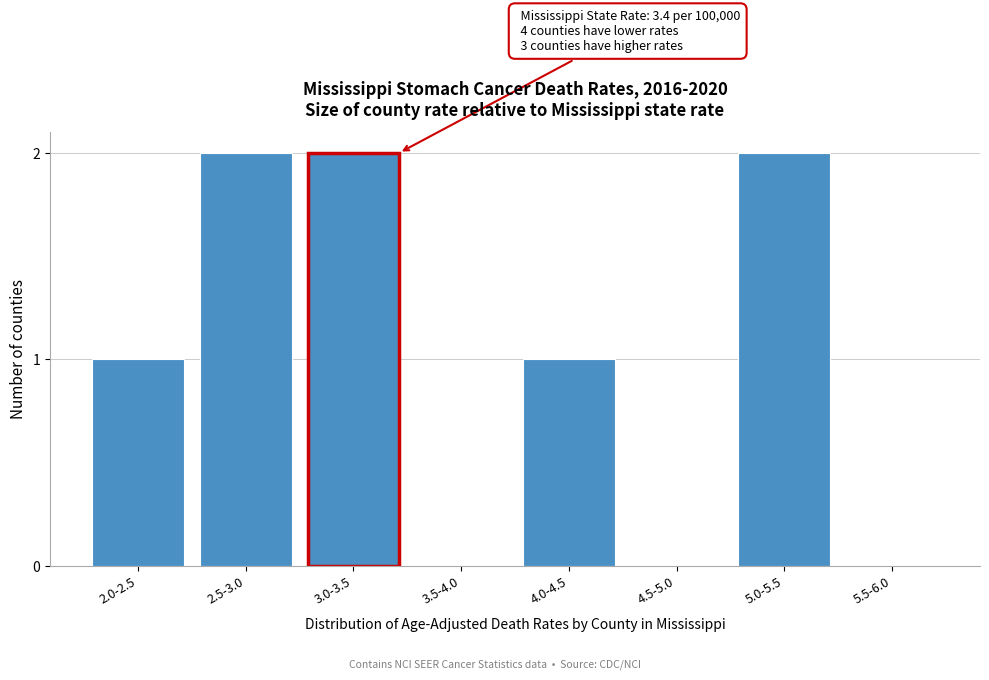

Reading left to right, extract all data points from this chart.

2.0-2.5=1	2.5-3.0=2	3.0-3.5=2	3.5-4.0=0	4.0-4.5=1	4.5-5.0=0	5.0-5.5=2	5.5-6.0=0